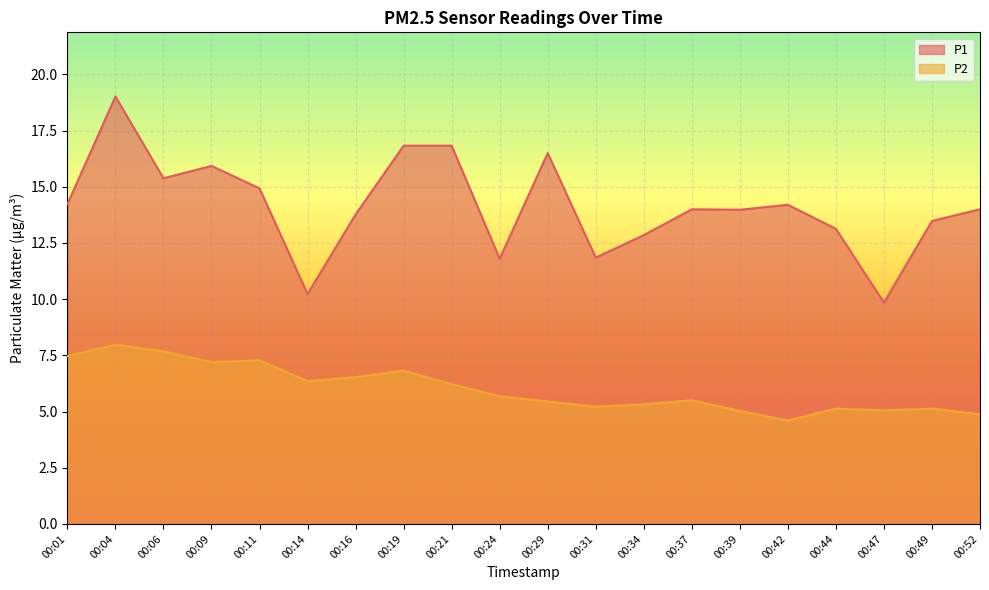

Rank the categories by P1 value from lowest to highest.

00:47, 00:14, 00:24, 00:31, 00:34, 00:44, 00:49, 00:16, 00:39, 00:37, 00:52, 00:42, 00:01, 00:11, 00:06, 00:09, 00:29, 00:19, 00:21, 00:04